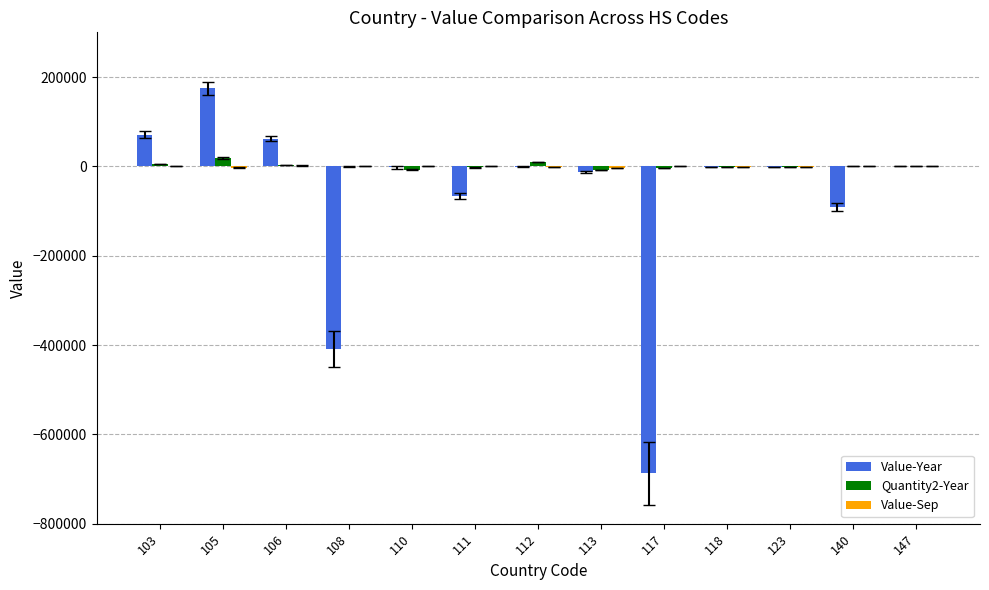

What is the sum of all Value-Year values?

-965180